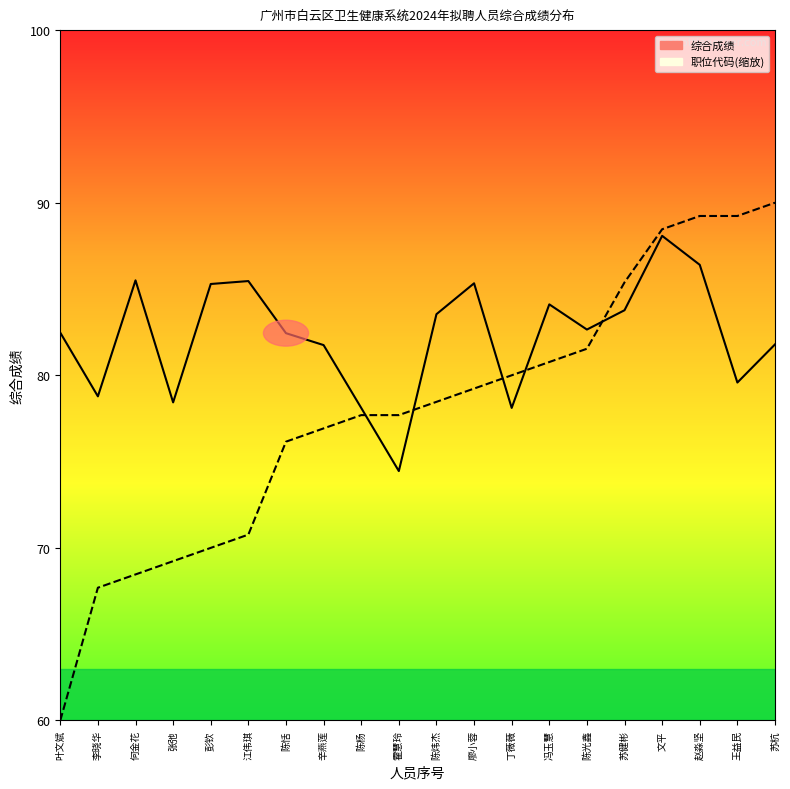

At which label does 职位代码_line first exceed 78?

陈炜杰